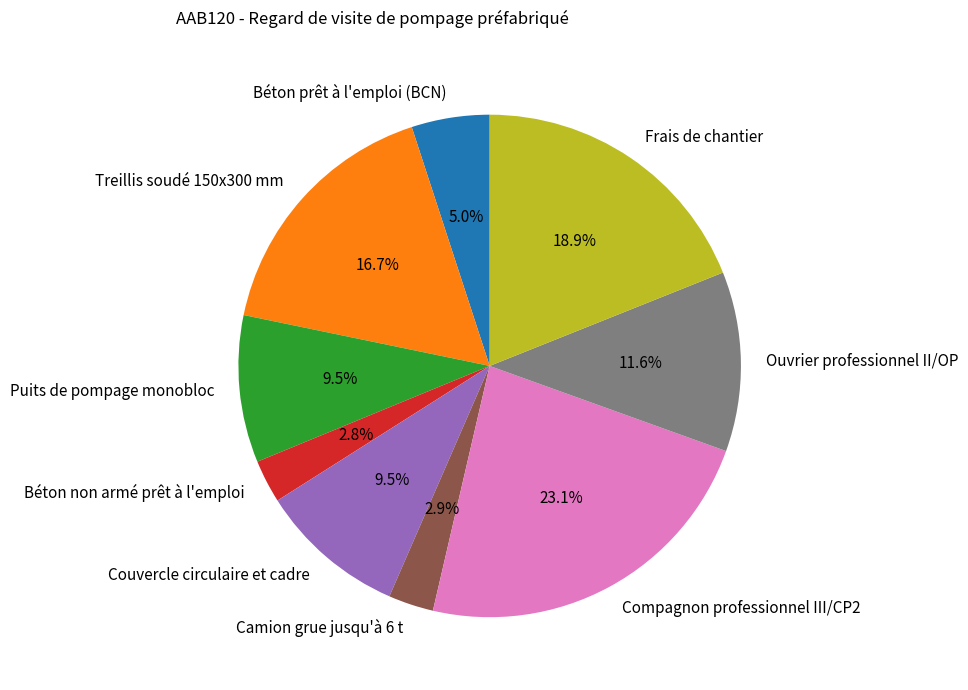

To the nearest percent, what percentage of the pie is Béton prêt à l'emploi (BCN)?

5%